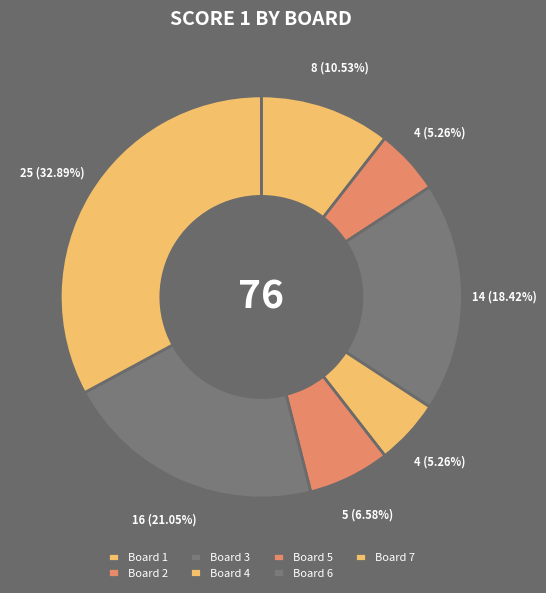

Is it true that Board 6 is 21% of the pie?

True